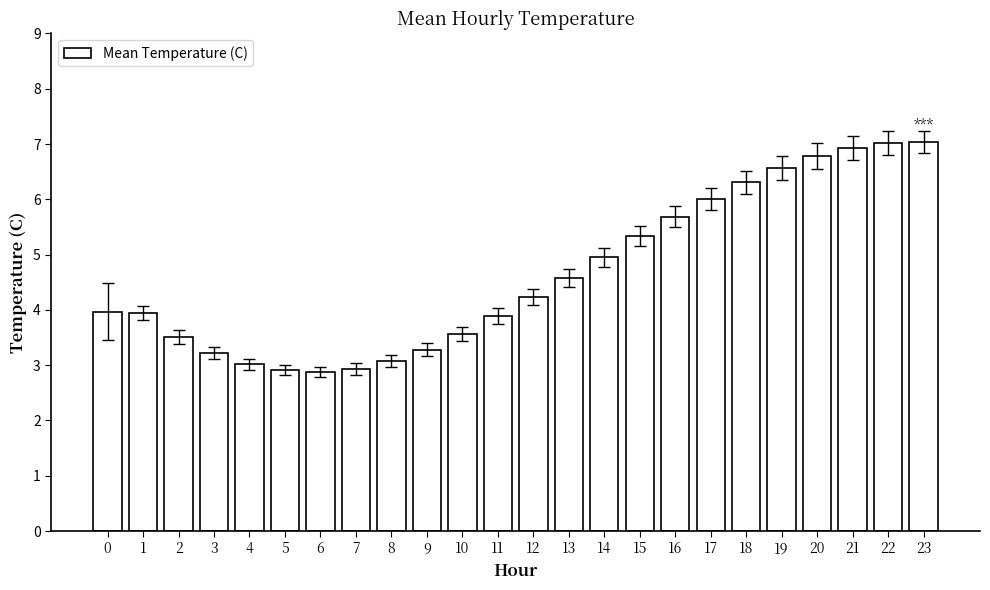

True or false: the data shows 4.0 at 0.

True